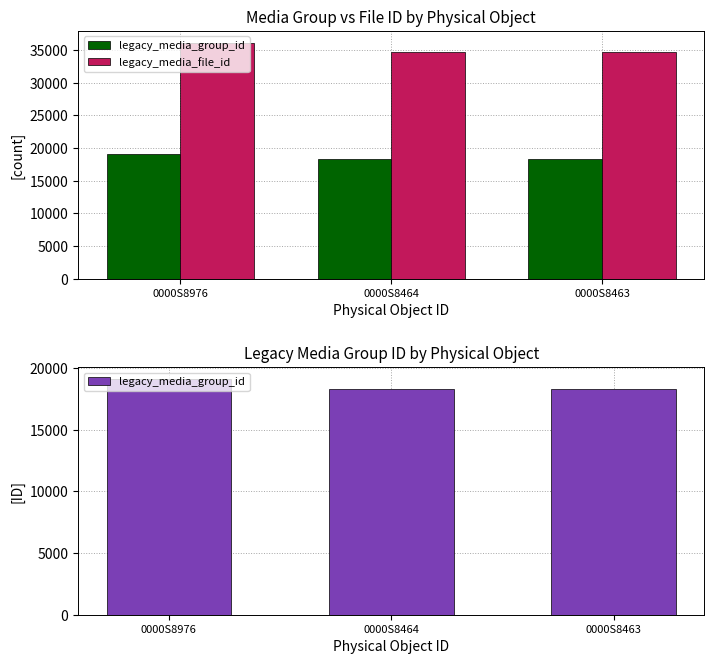

Between 0000S8976 and 0000S8464, which series saw the biggest shift?

legacy_media_file_id